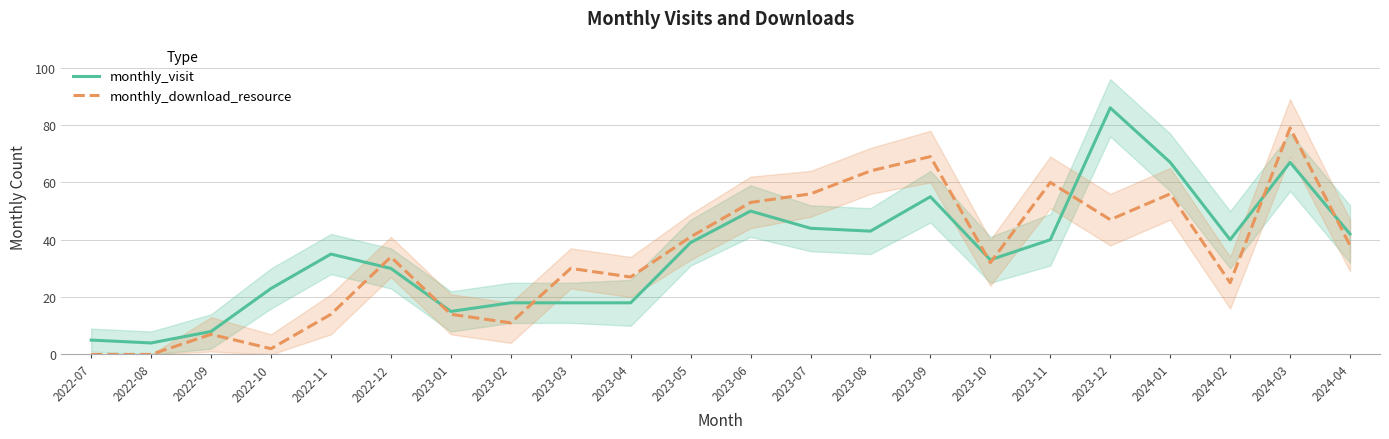

Which label corresponds to the largest value in the chart?

2023-12